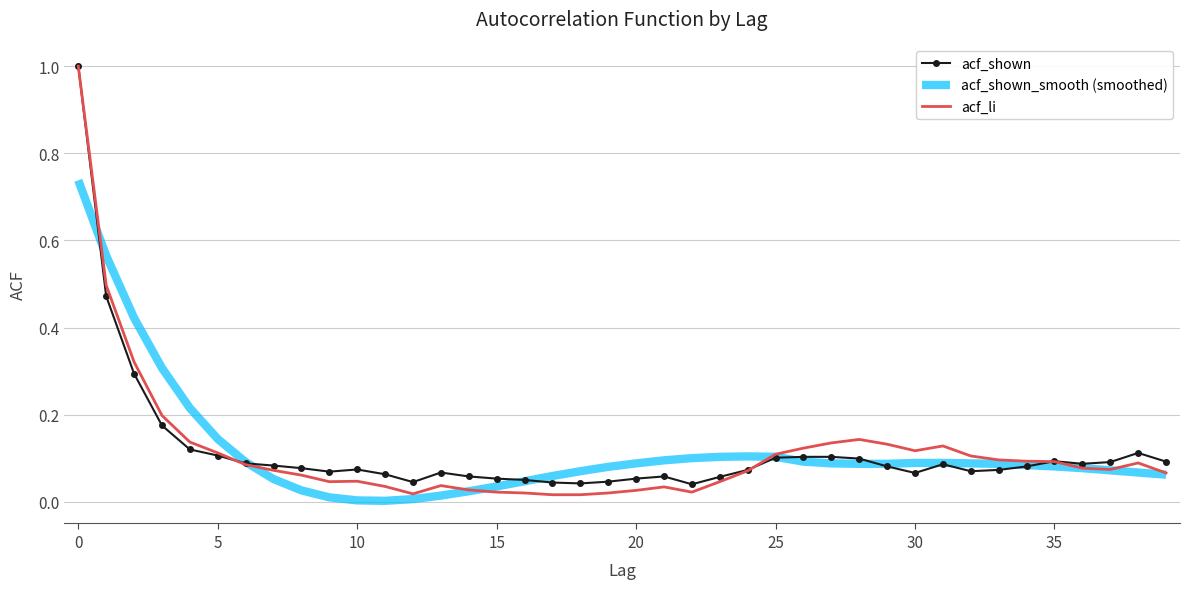

Which series has the largest range (max minus min)?

acf_li